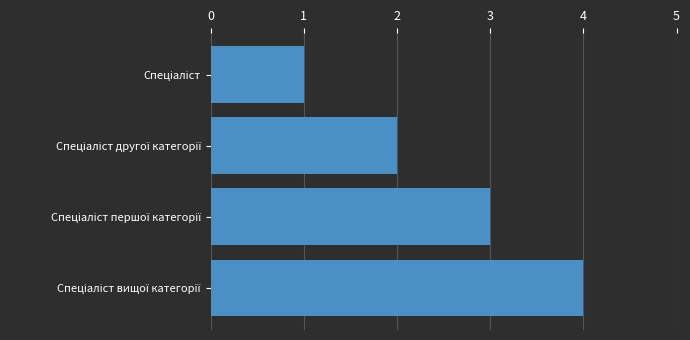

What is the maximum value shown in the chart?

4